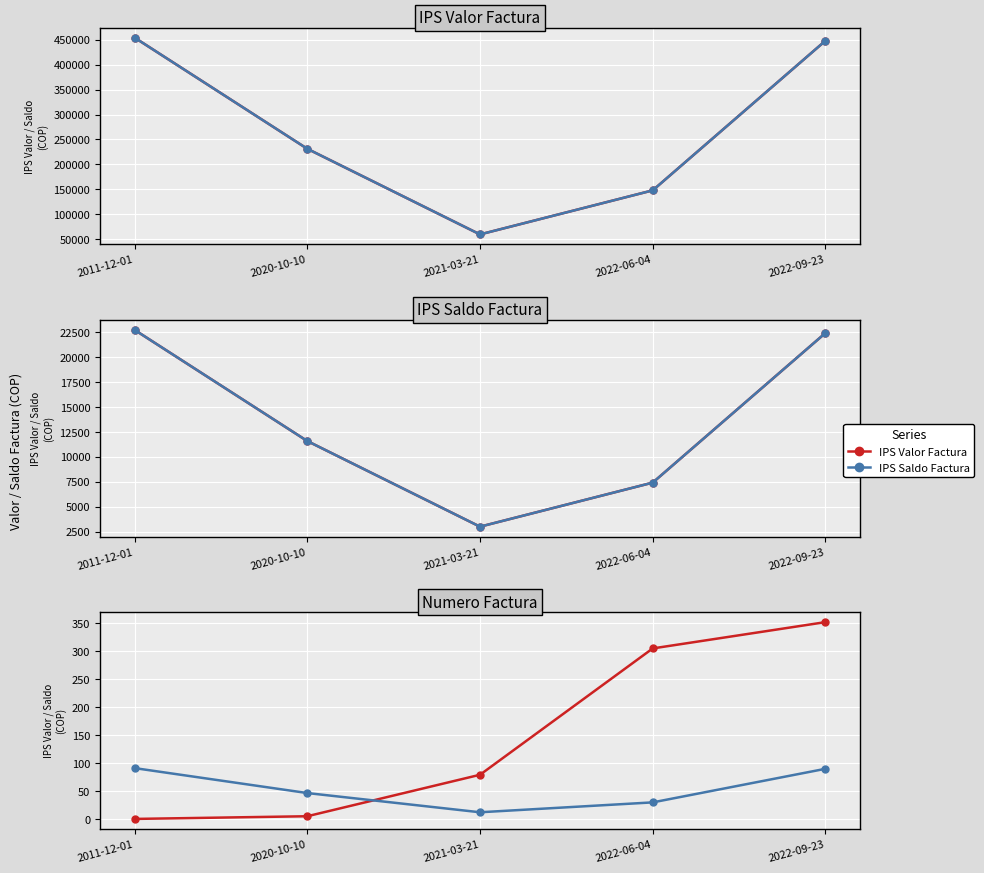

Which category has the highest value in the IPS Valor Factura series?

2011-12-01